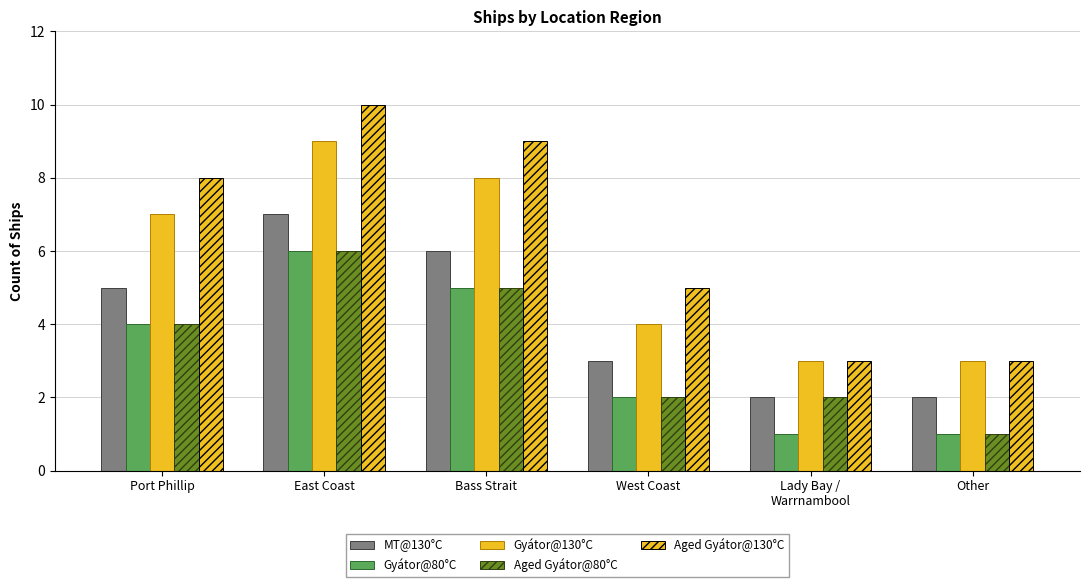

How many data points in MT@130°C are less than 5?

3